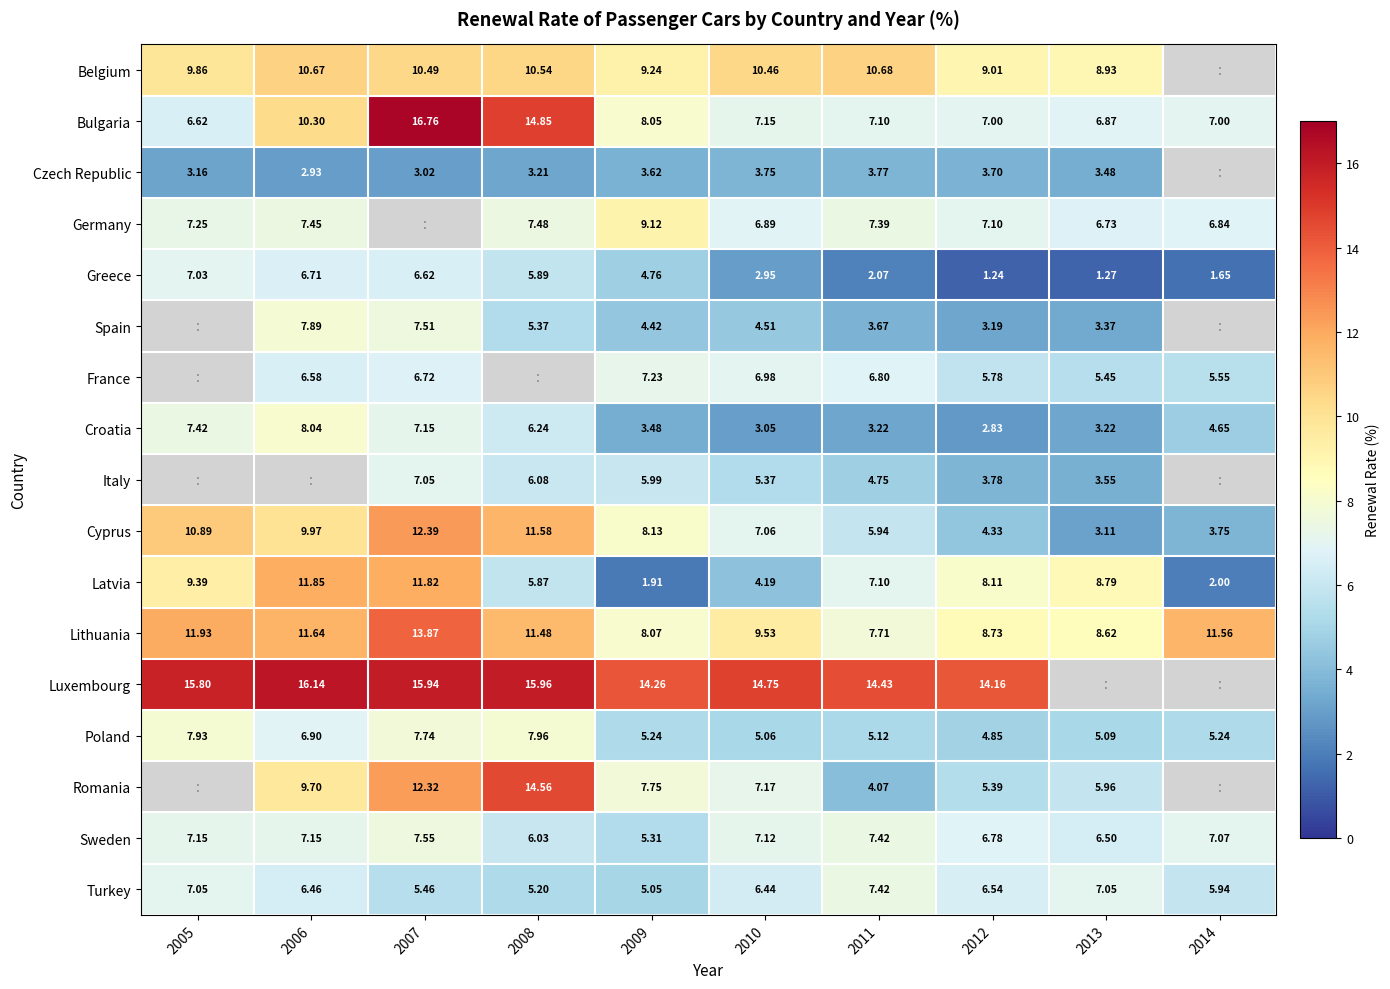

Is the value of France at 2012 greater than the value of Cyprus at 2009?

No